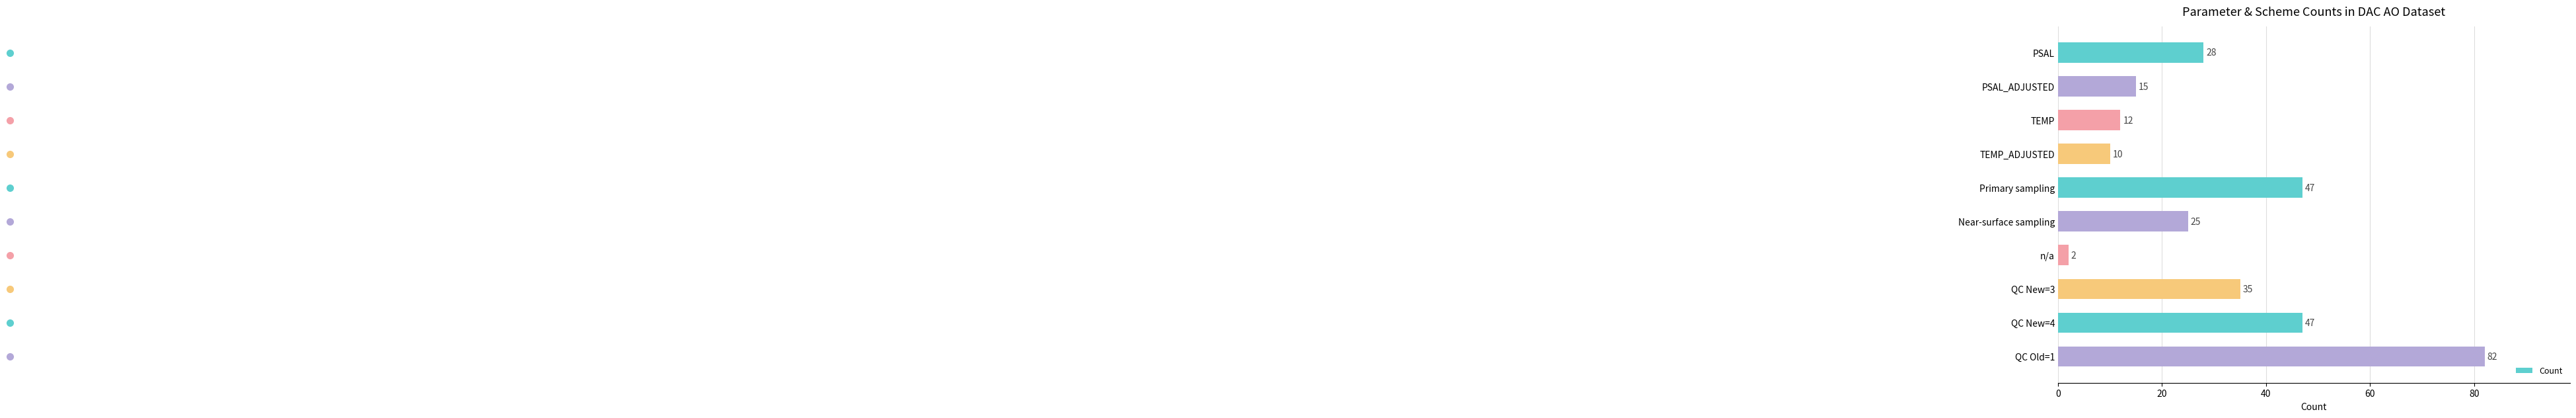

What is the approximate value at QC New=3, to the nearest 5?

35